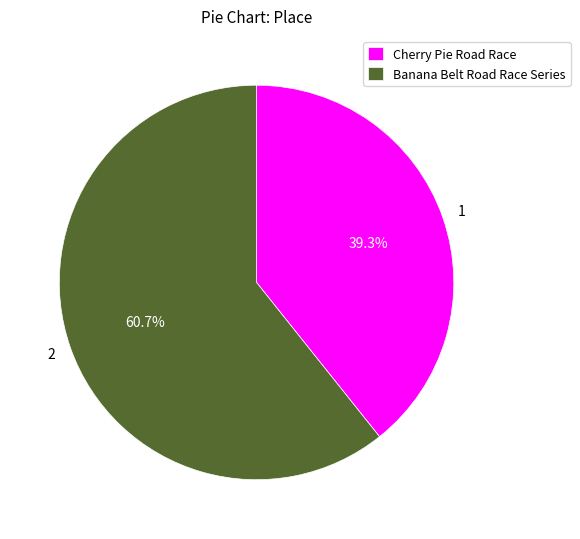

Between Cherry Pie Road Race and Banana Belt Road Race Series, which is larger?

Banana Belt Road Race Series